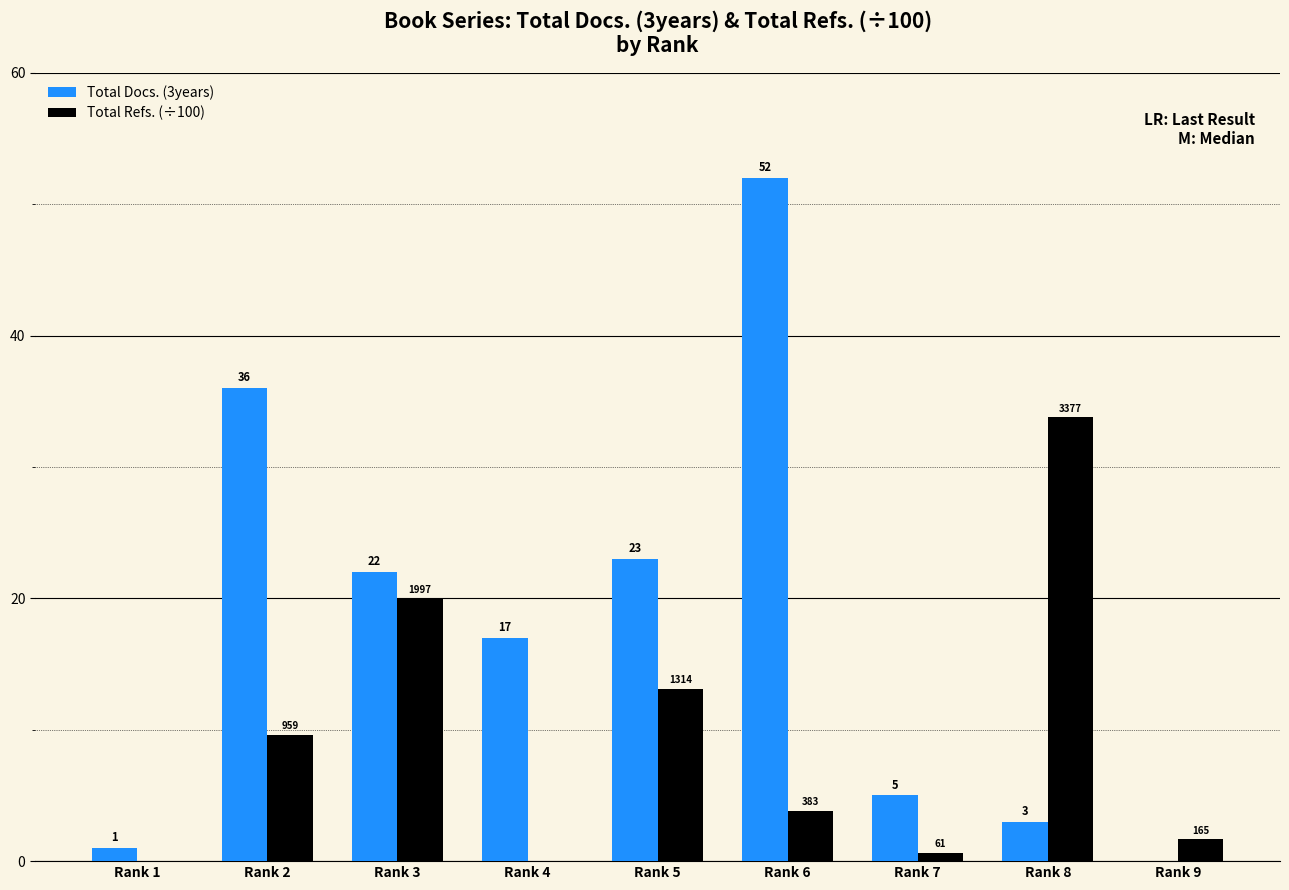

True or false: Total Refs. (÷100) has a value of 12.9 at Rank 1.

False